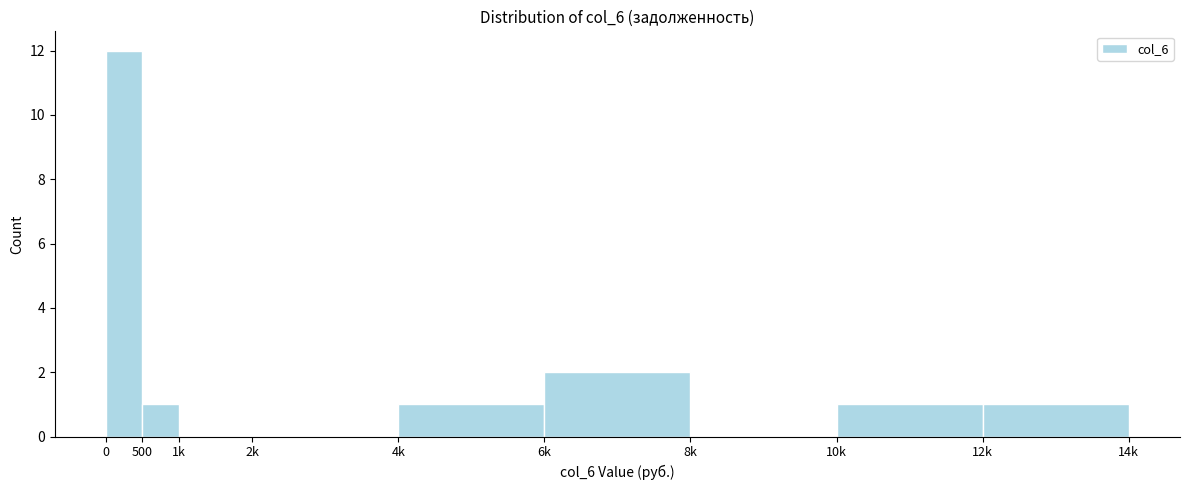

Reading left to right, extract all data points from this chart.

0=12	500=1	1k=0	2k=0	4k=1	6k=2	8k=0	10k=1	12k=1